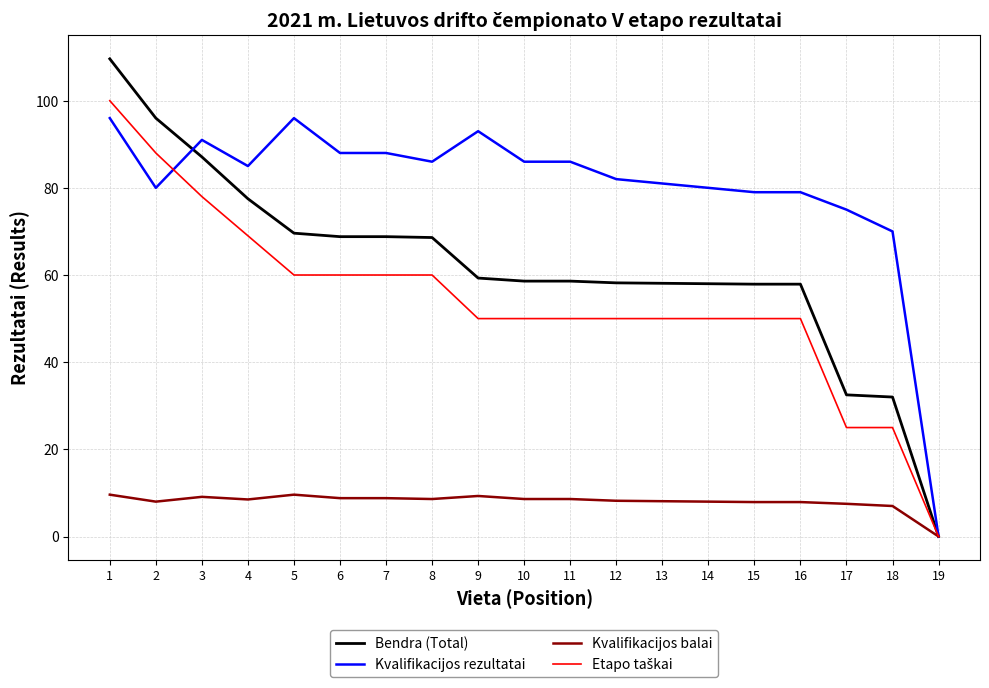

True or false: Kvalifikacijos rezultatai has a value of 86.0 at 11.

True